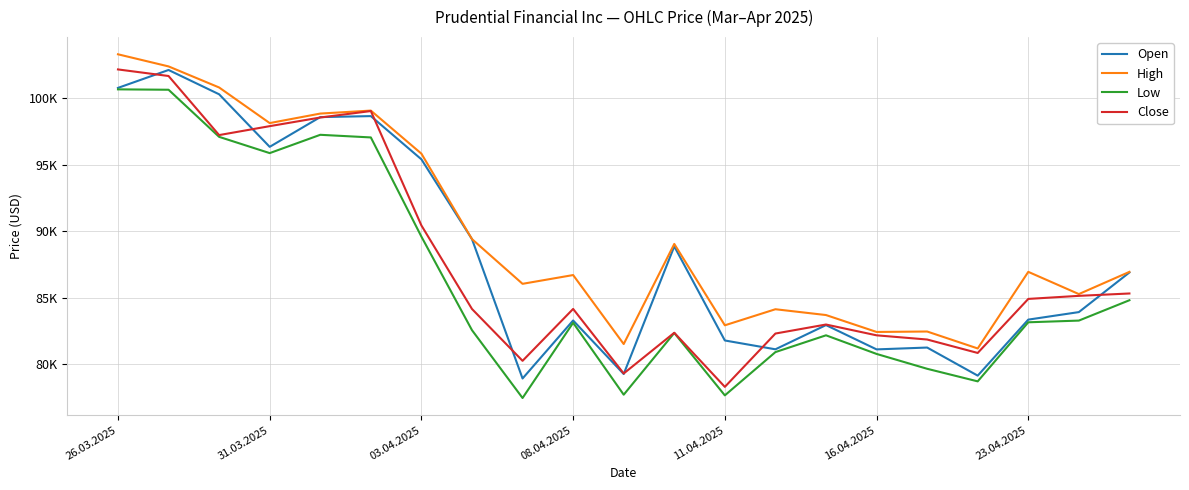

At which category is the sum across all series the highest?

26.03.2025